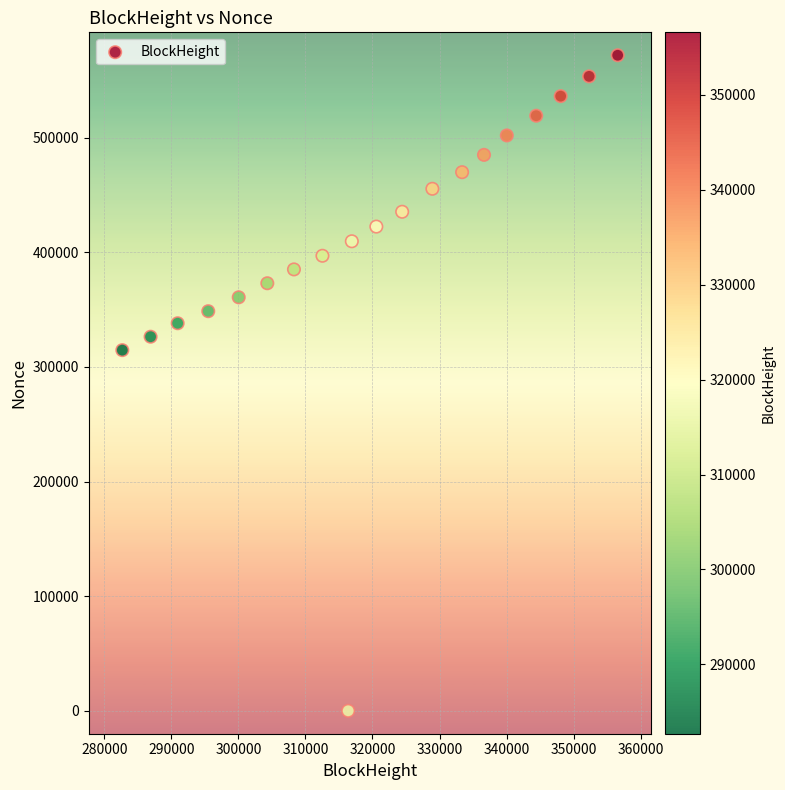

What Y value in the scatter plot is closest to 285938?

314633